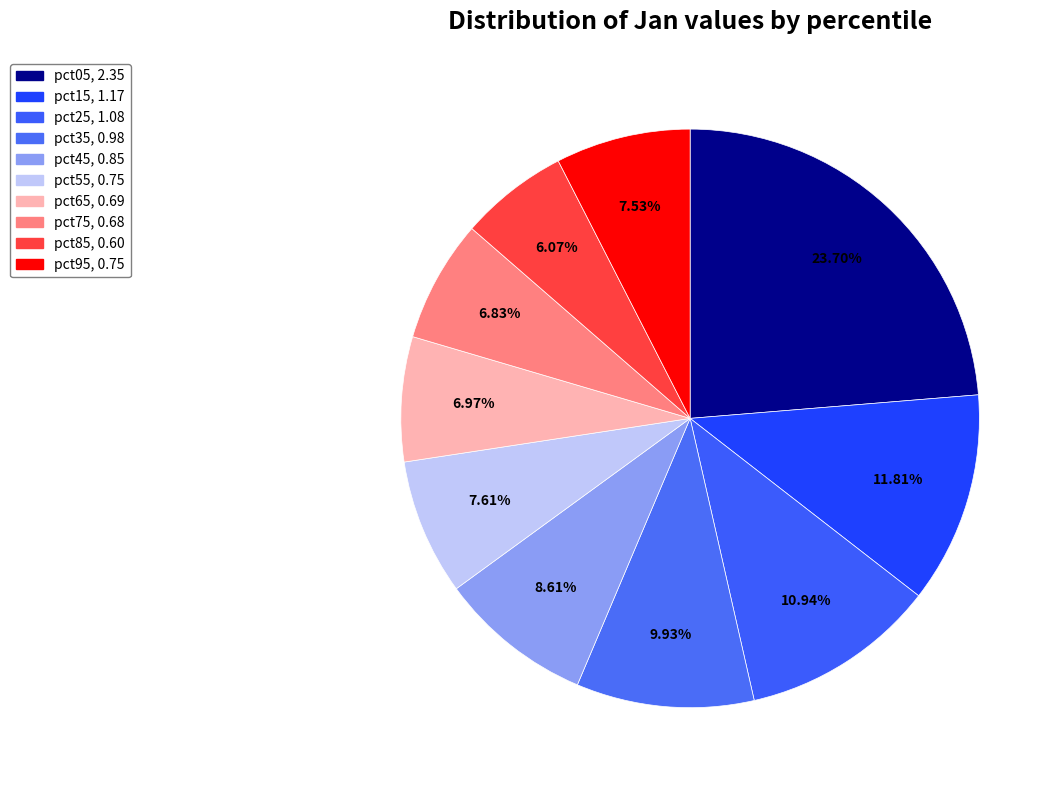

Combined, do pct35 and pct15 account for over 50%?

No